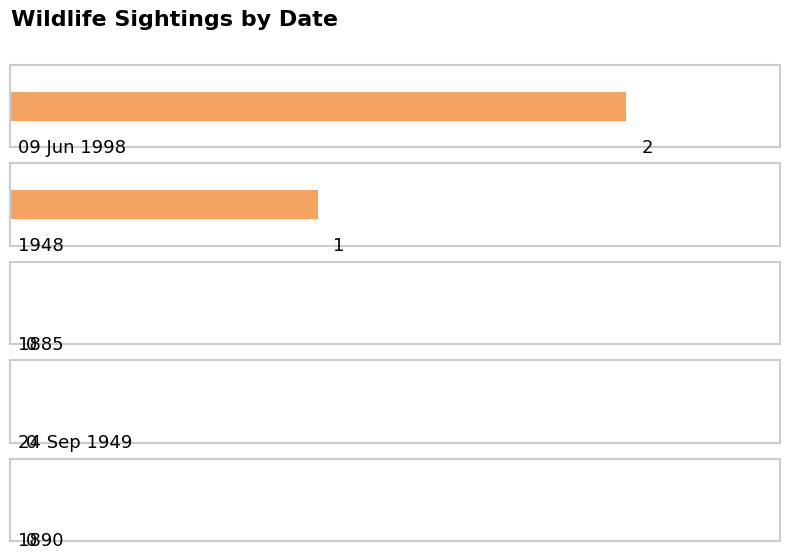

What is the average value?

1